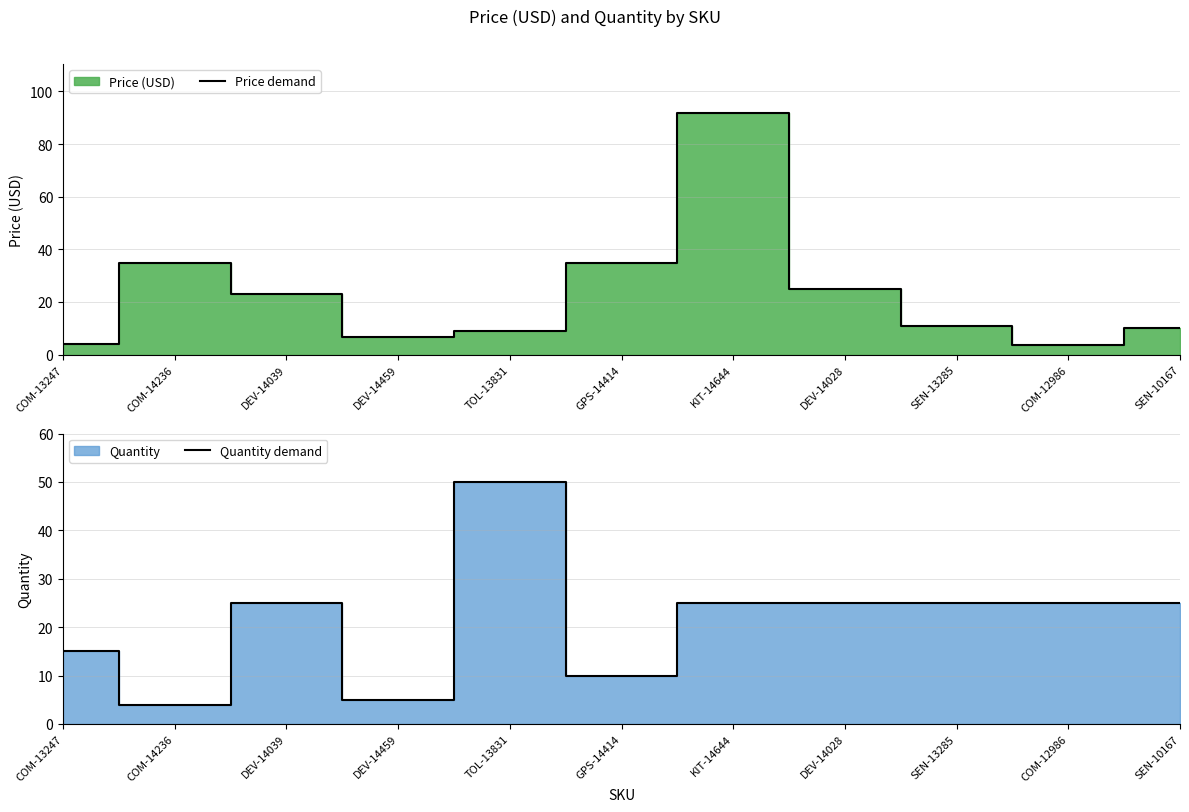

What is the difference between the second highest and minimum values in the Quantity demand series?

21